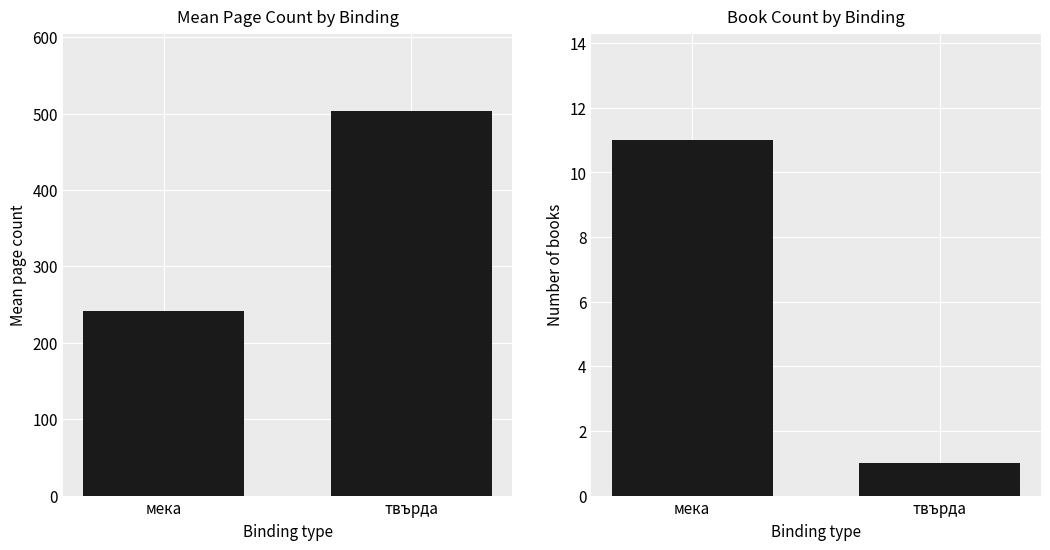

Between твърда and мека, which is larger?

твърда